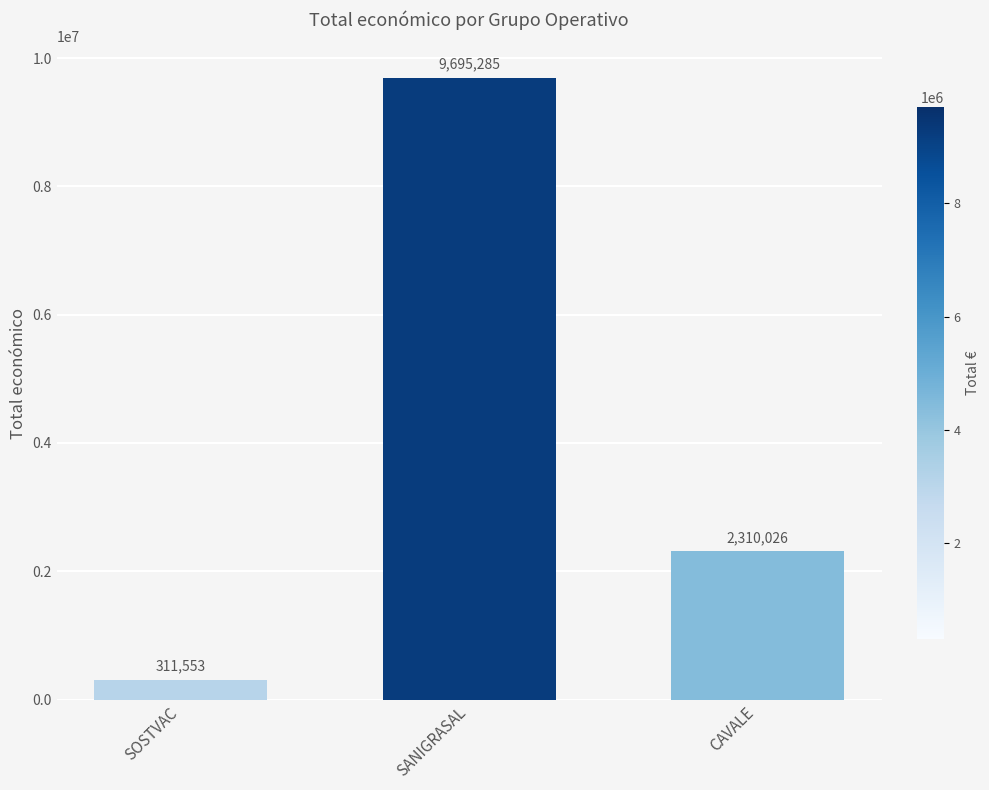

What is the label of the 3rd bar from the left?

CAVALE